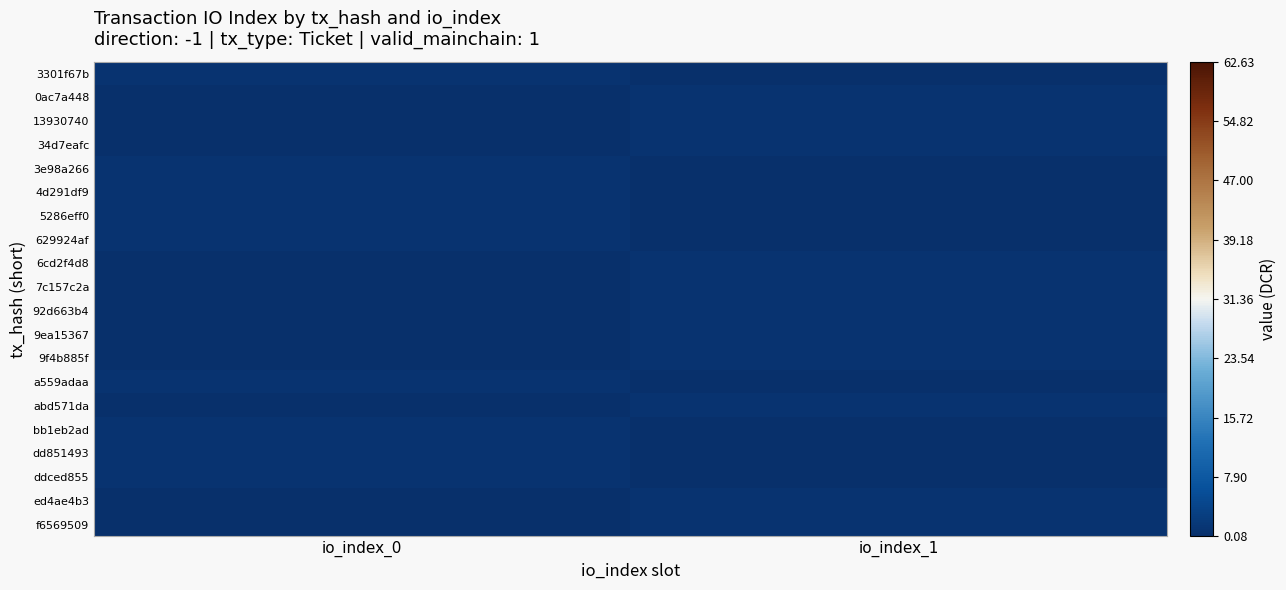

List the series in order of their peak value, highest first.

3301f67b, 0ac7a448, 13930740, 34d7eafc, 3e98a266, 4d291df9, 5286eff0, 629924af, 6cd2f4d8, 7c157c2a, 92d663b4, 9ea15367, 9f4b885f, a559adaa, abd571da, bb1eb2ad, dd851493, ddced855, ed4ae4b3, f6569509